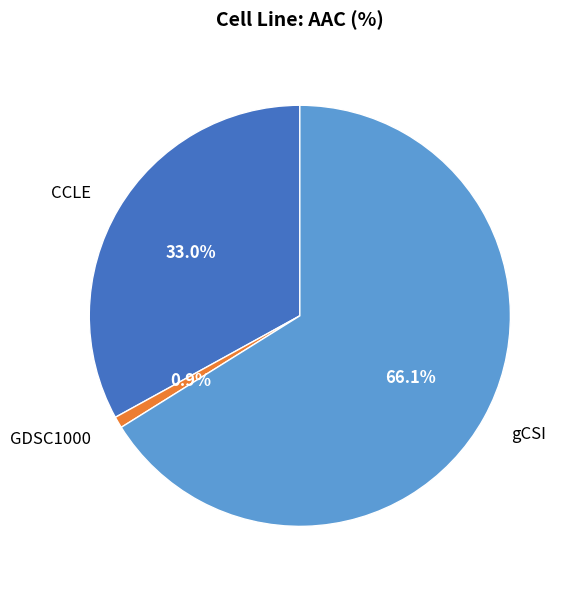

To the nearest percent, what is the combined percentage of gCSI and GDSC1000?

67%